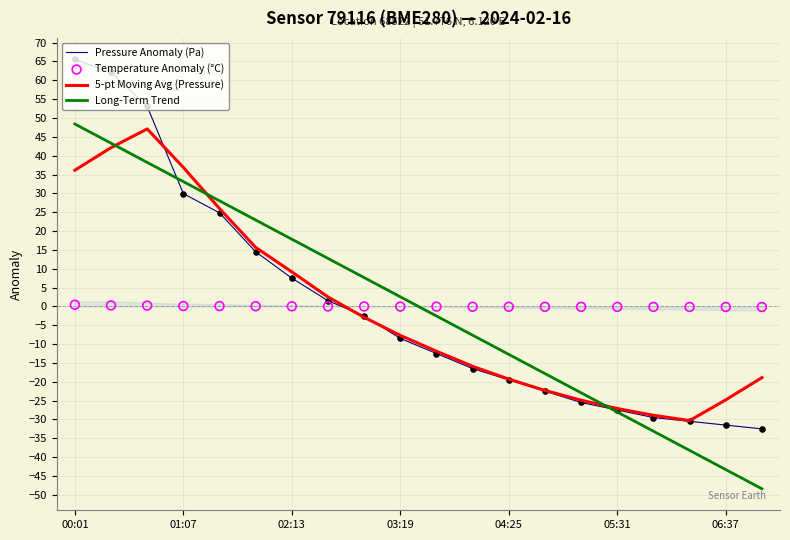

Which series contains the lowest Y value?

Long-Term Trend